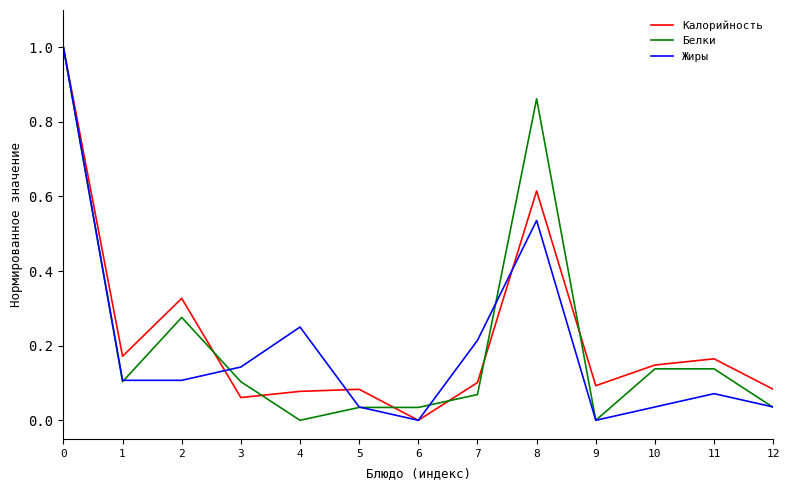

Is it true that Калорийность equals 0.1 at 5?

True